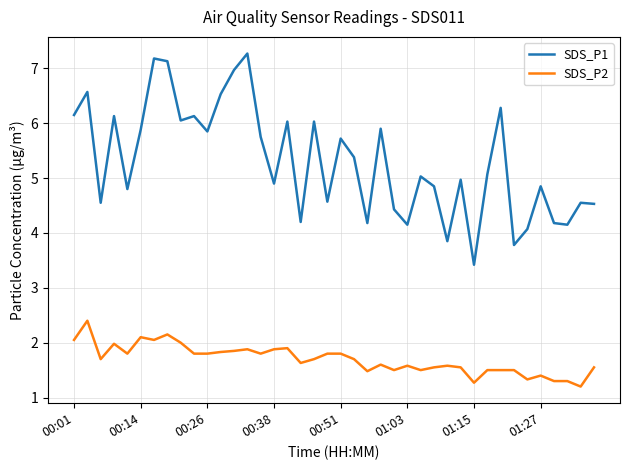

What is the minimum value for SDS_P1?

3.4